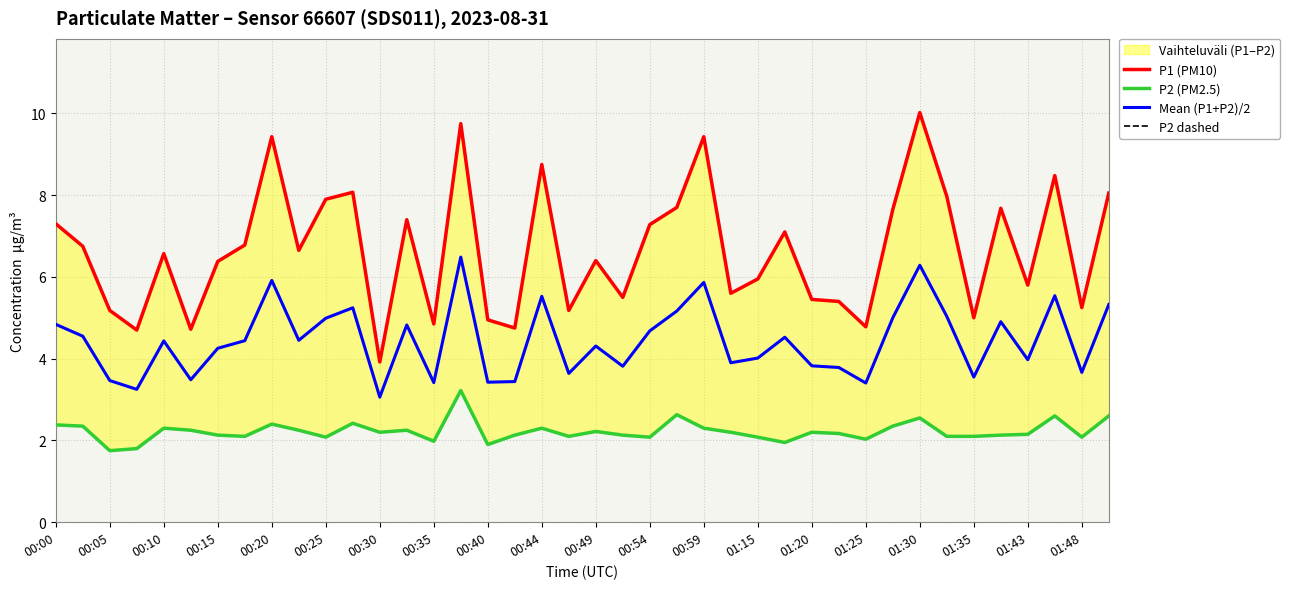

True or false: P2 dashed has a value of 3.1 at 00:59.

False